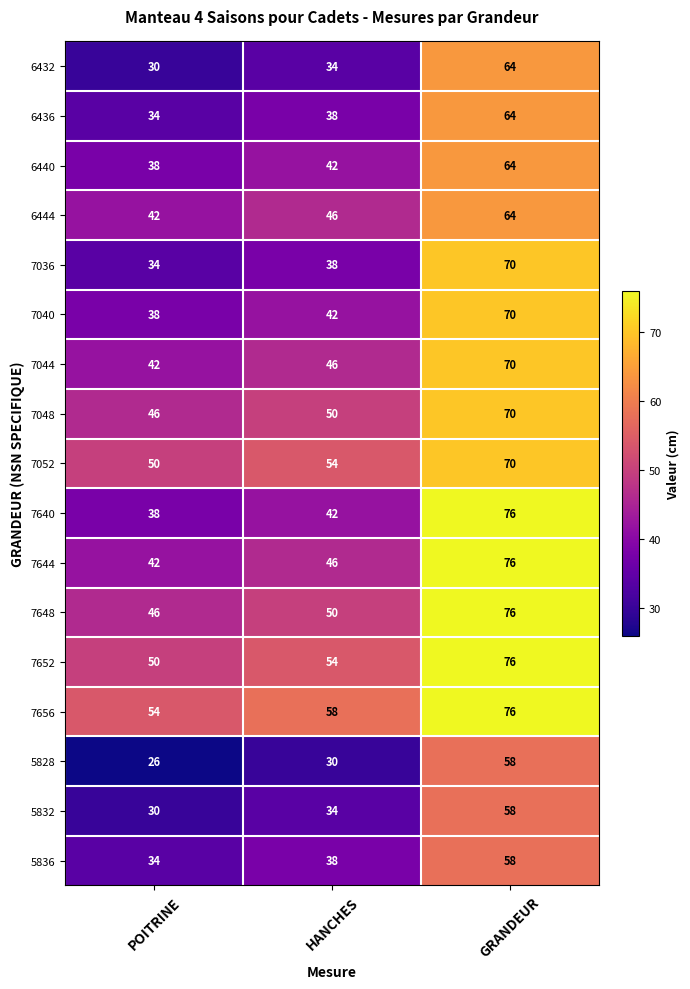

The 7652 series shows 13 at HANCHES. True or false?

False